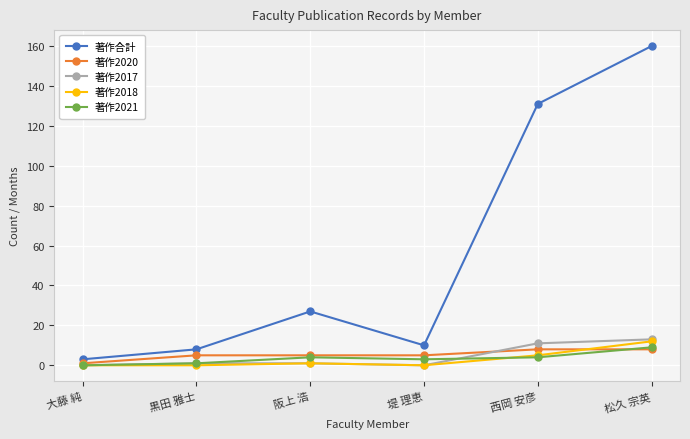

Is this an area chart (filled region under the line)?

No